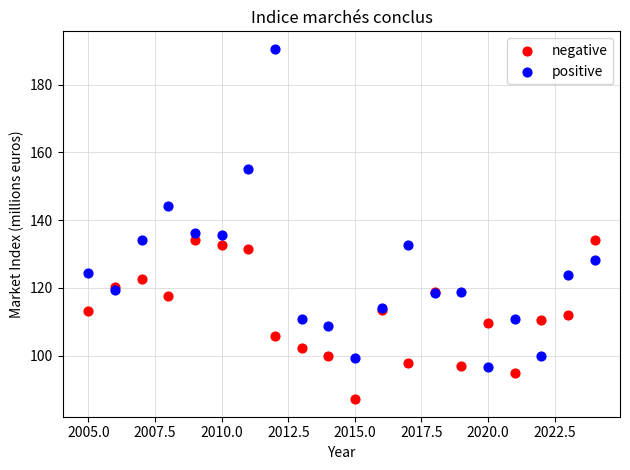

In the positive series, what Y value is closest to 143?

144.3